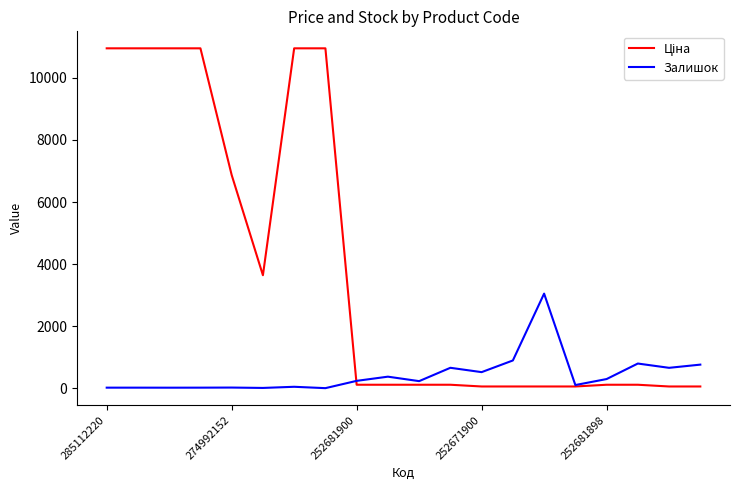

What is the difference between the maximum and minimum values in the Залишок series?

3046.0